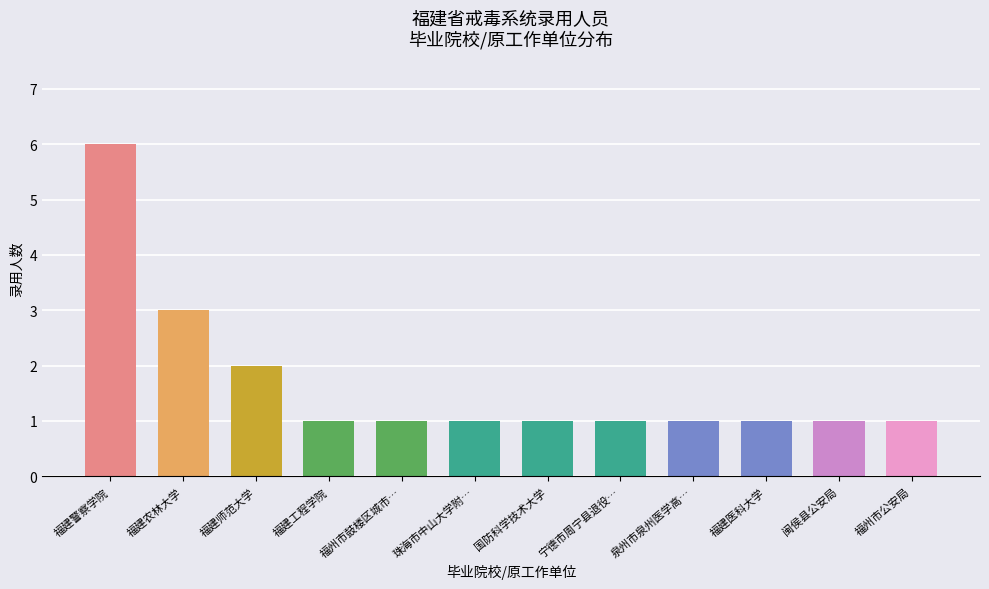

What is the minimum value shown in the chart?

1